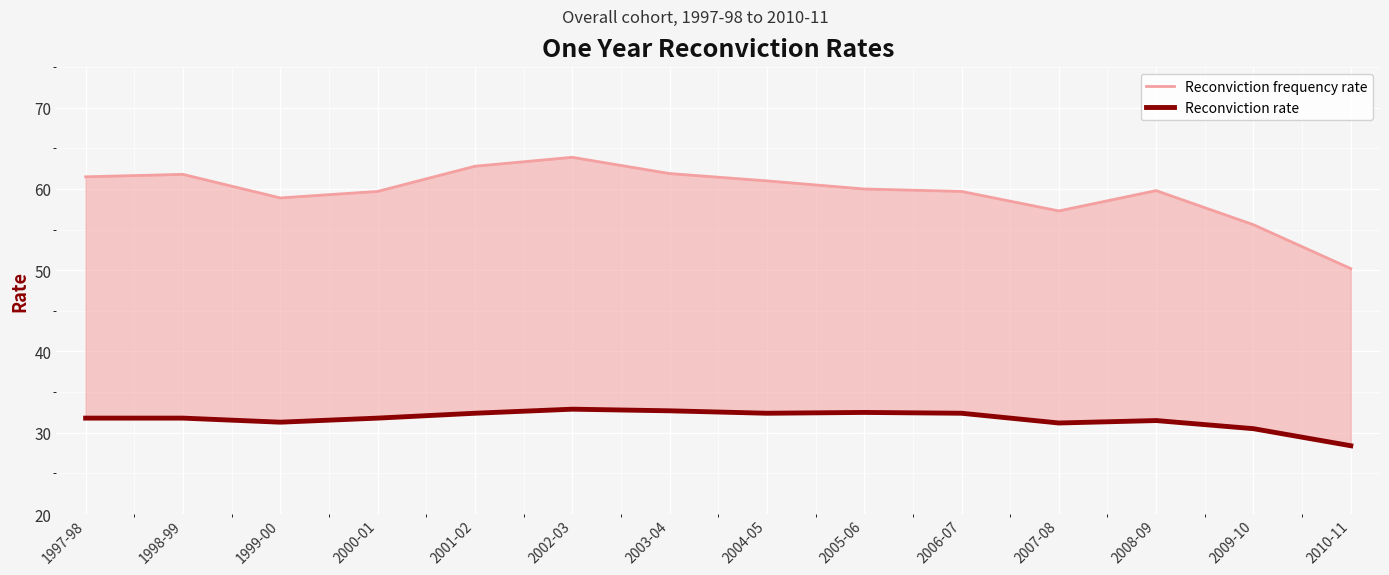

At how many categories does at least one series exceed 61?

5